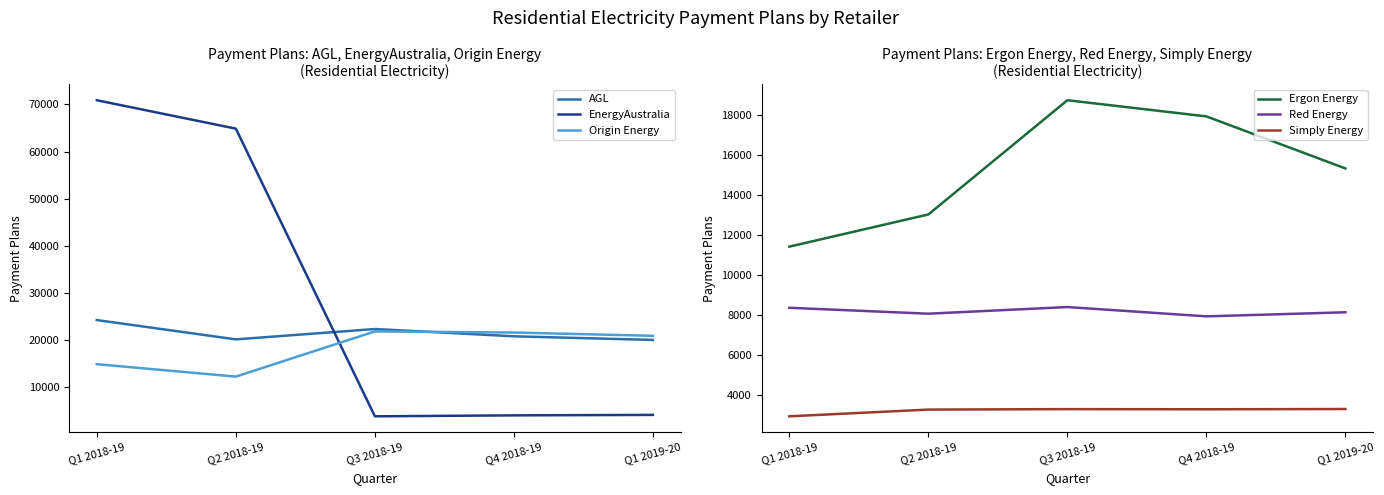

What is the label of the 2nd point from the left?

Q2 2018-19